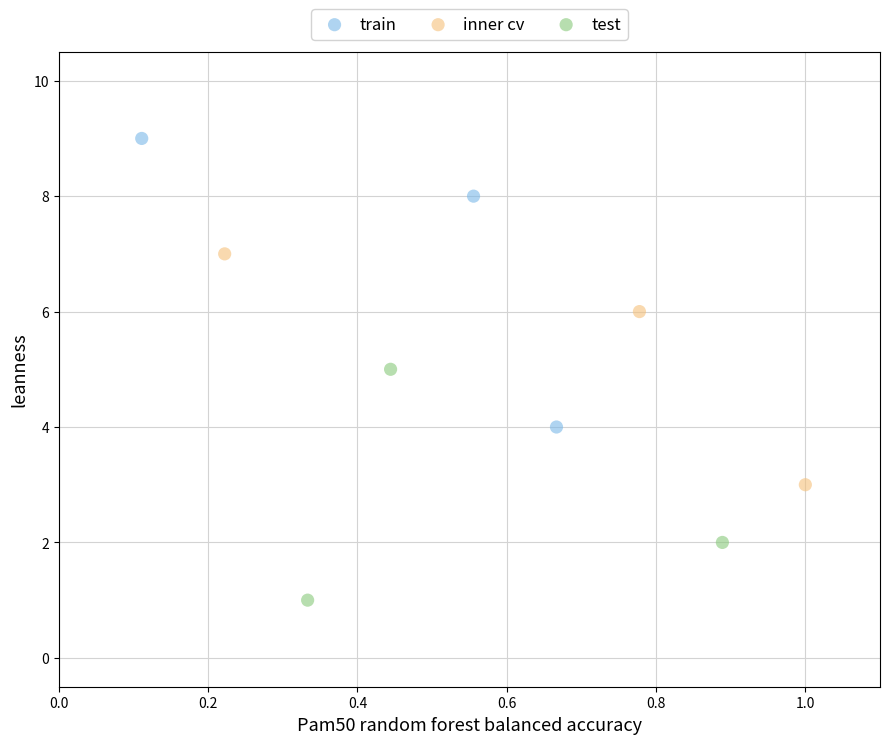

Which series contains the highest Y value?

train